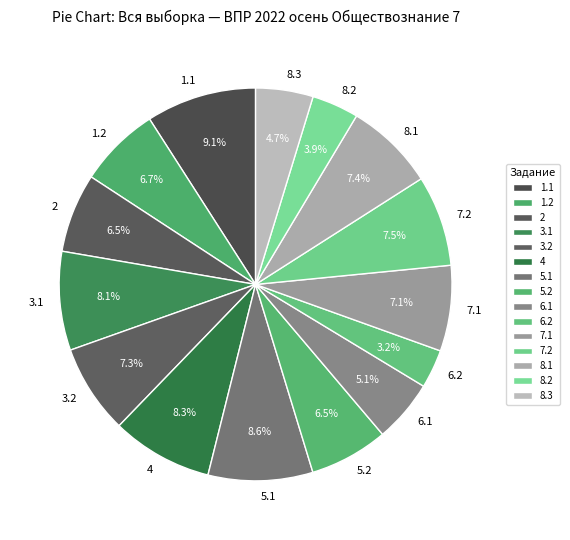

Count the number of slices in the pie.

15